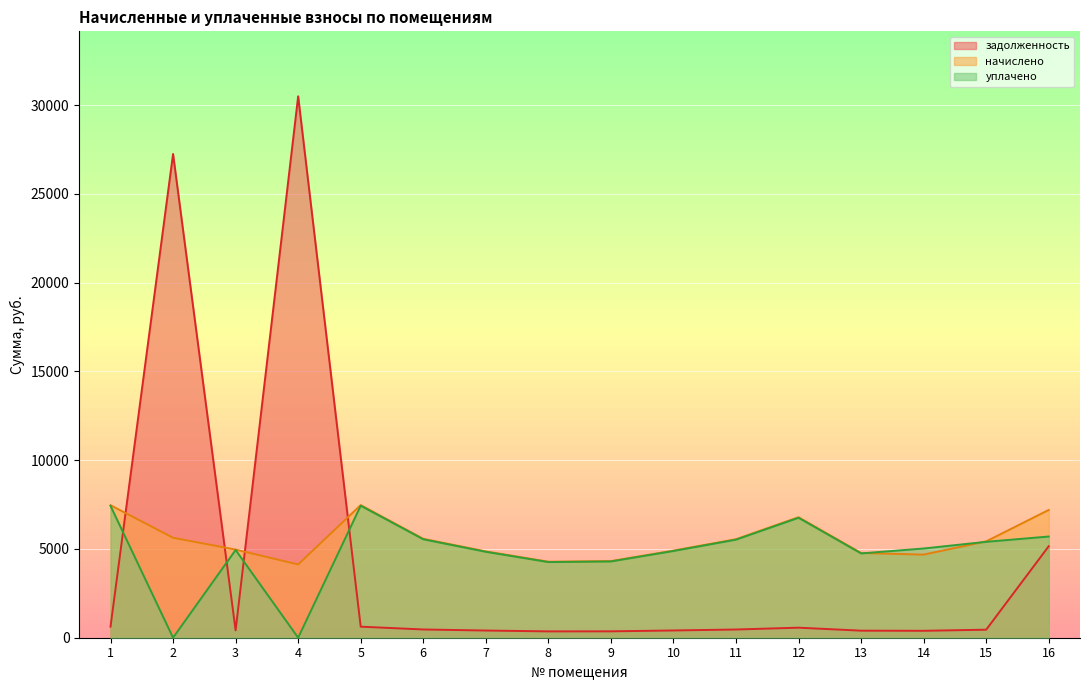

What is the spread (max minus min) of values at 4?

30493.0